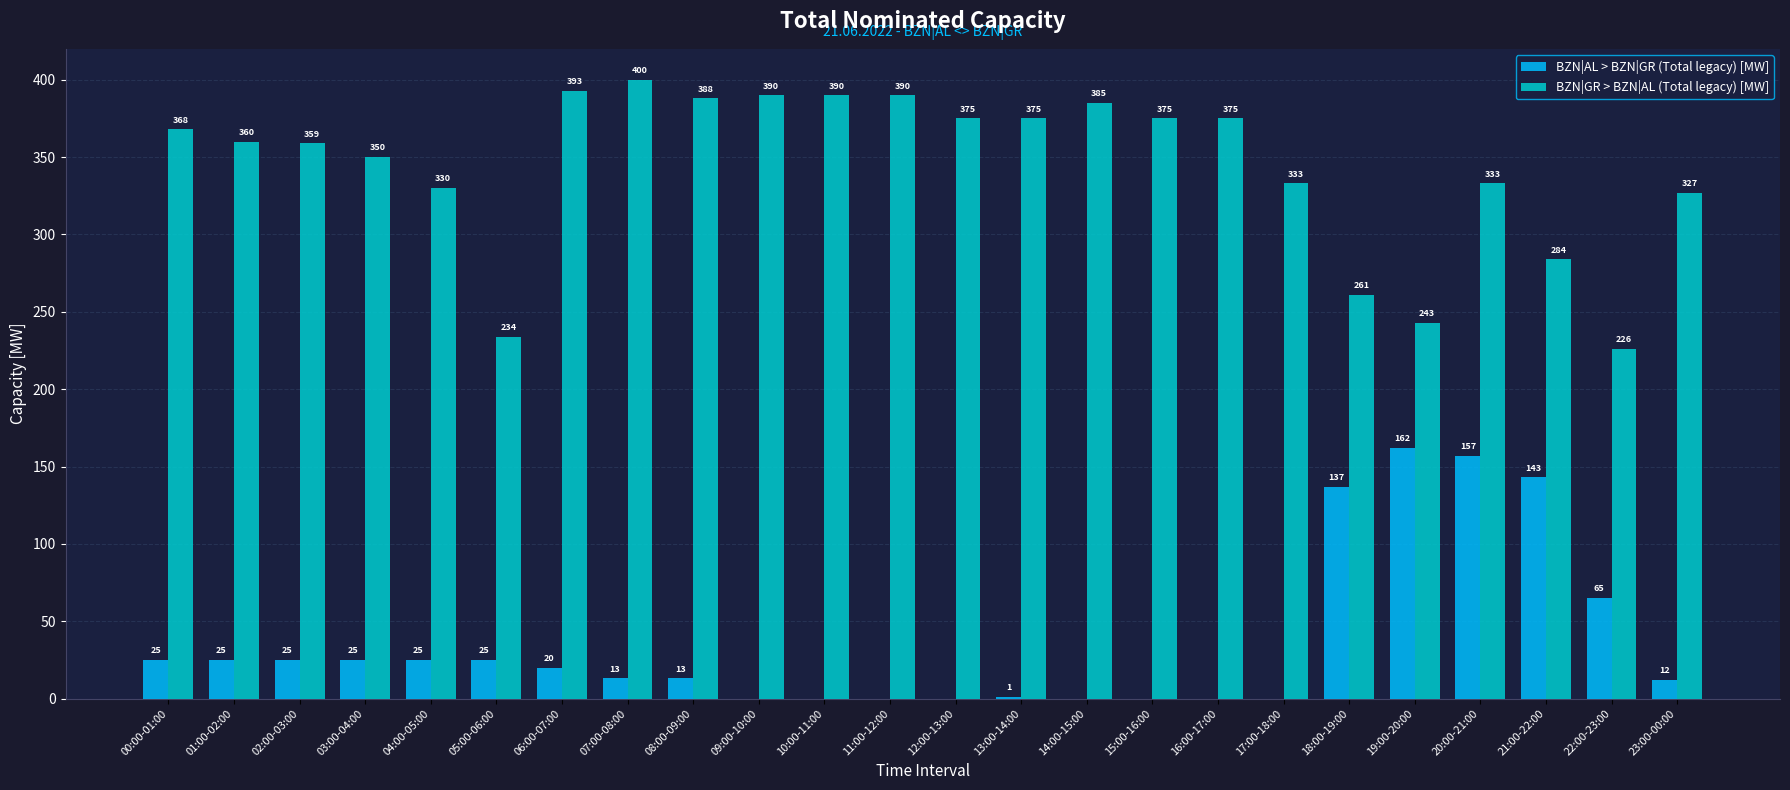

What is the average value of the BZN|AL > BZN|GR (Total legacy) [MW] series?

36